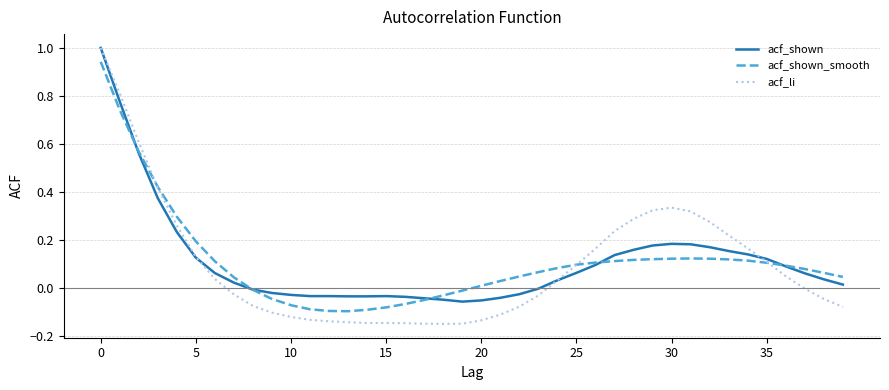

Which series has the widest spread of values?

acf_li